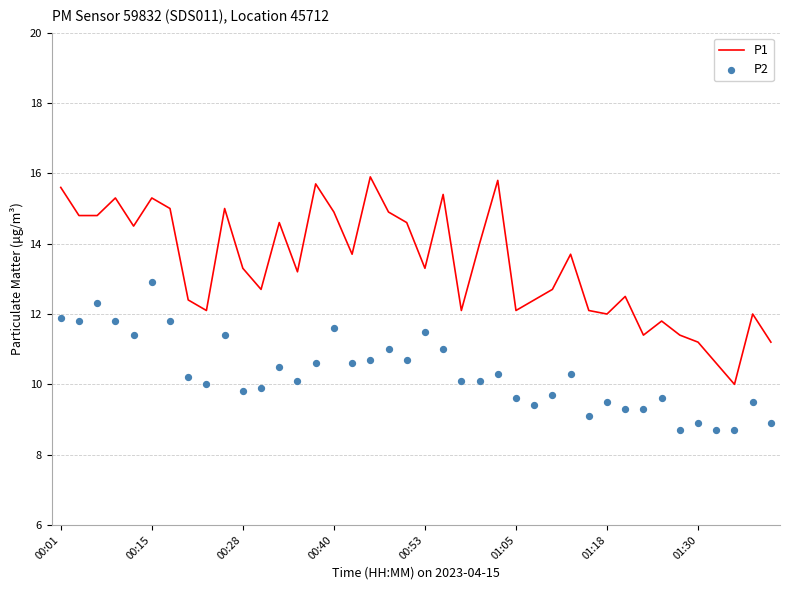

Which series has the largest total across all categories?

P1